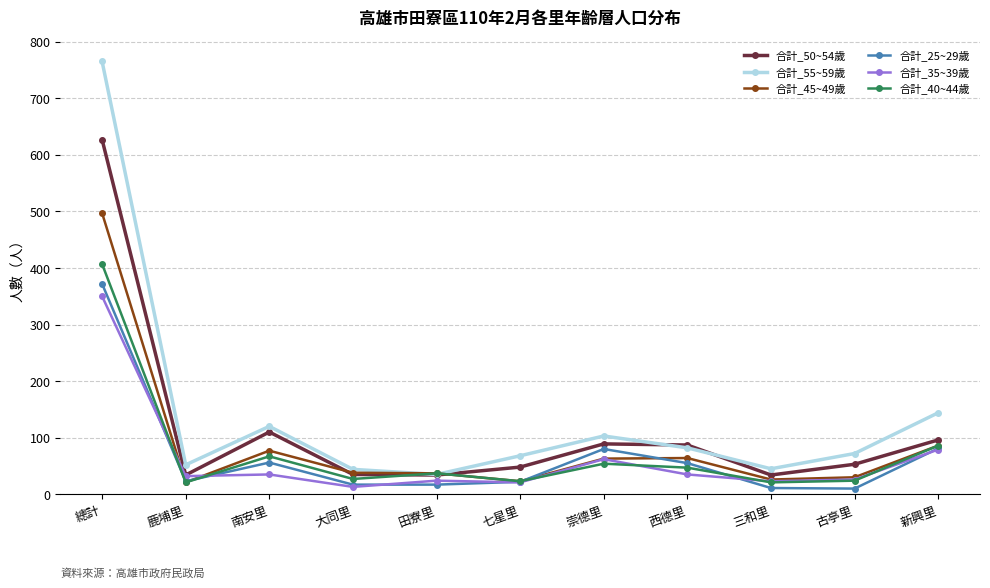

What is the label of the 8th point from the left?

西德里